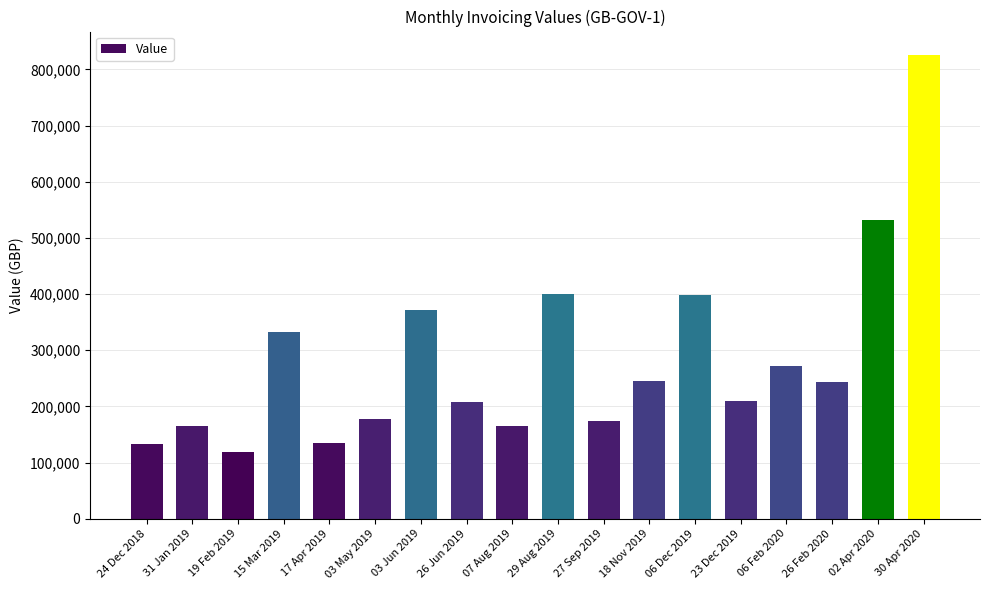

What is the difference between the second highest and minimum values?

412867